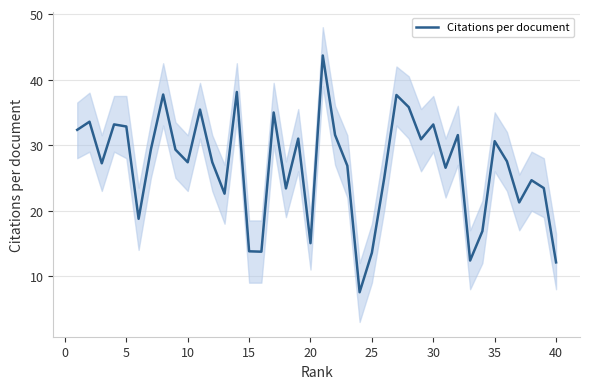

Count the number of categories in the chart.

40